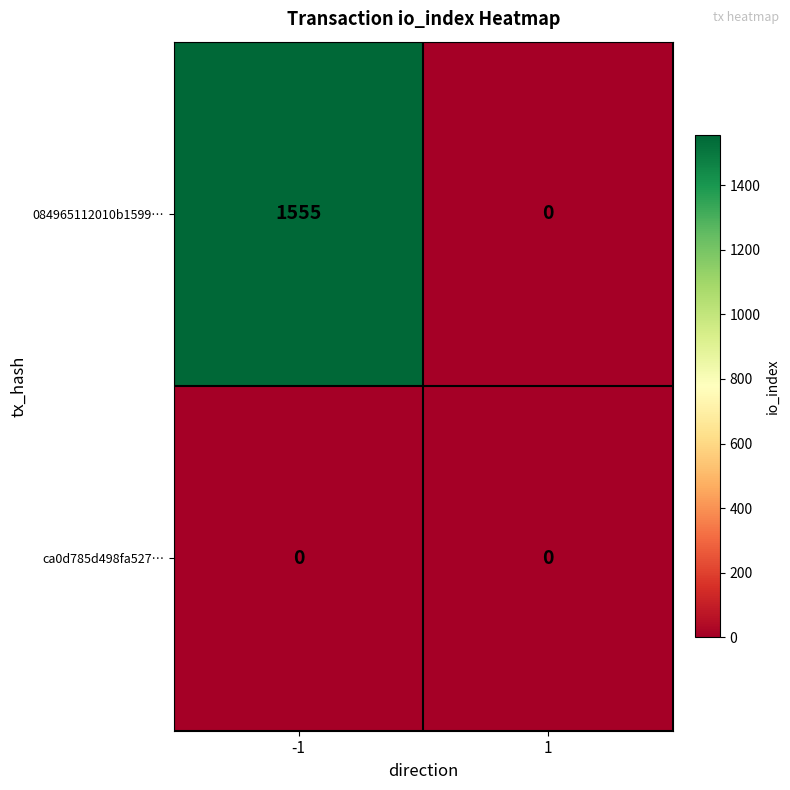

What is the total value across all series at -1?

1555